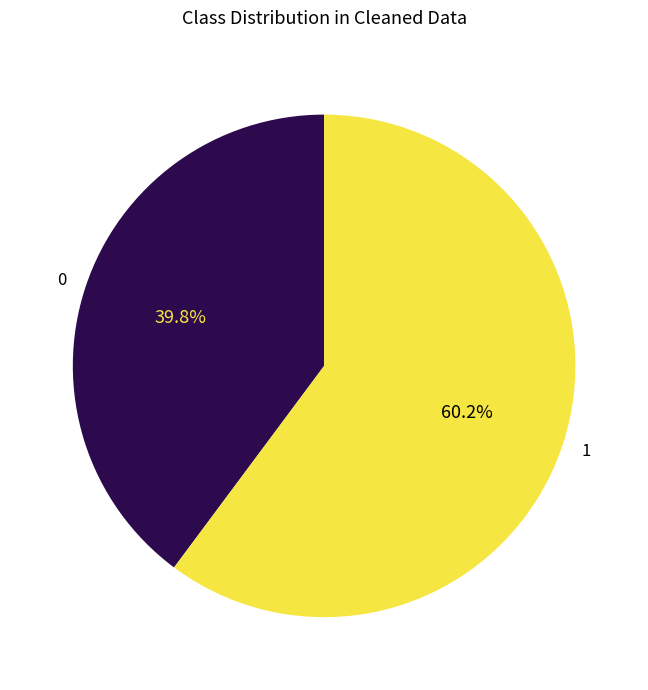

Rank the categories by value from highest to lowest.

1, 0